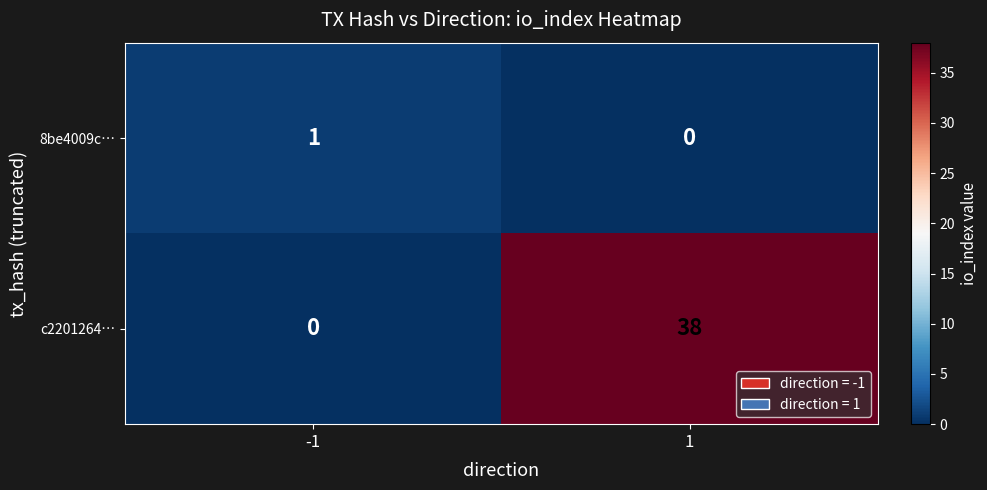

Is it true that c2201264… equals 15 at 1?

False